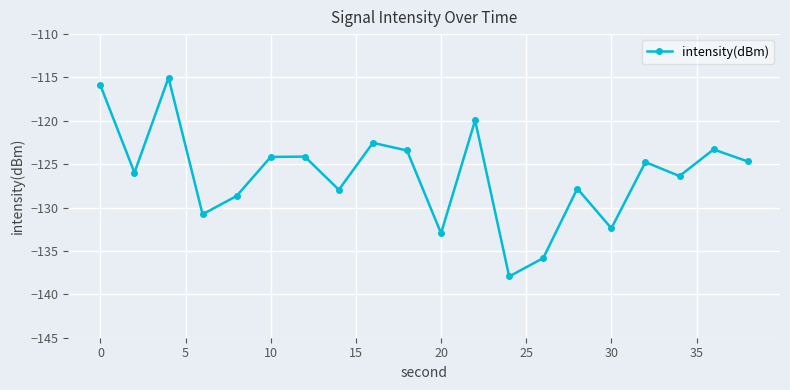

What is the difference between the maximum and second lowest values?

20.8